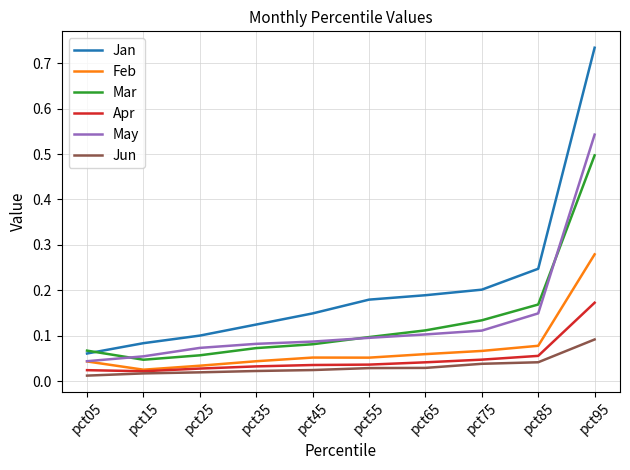

Does the chart have visible grid lines?

Yes